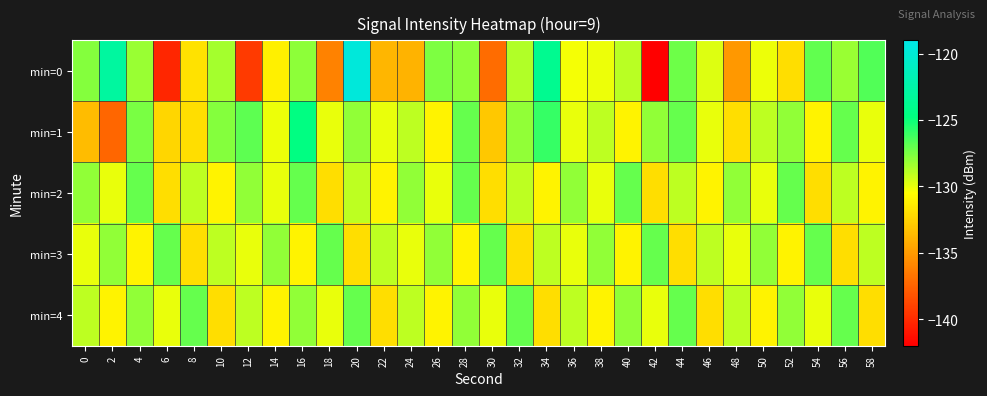

What is the maximum value shown in the chart?

-119.6